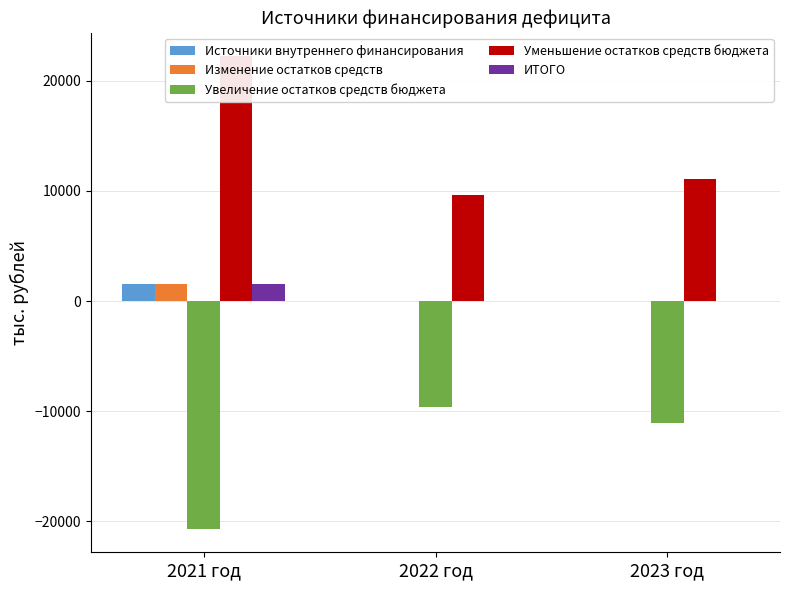

What are all the series names shown in the legend?

Источники внутреннего финансирования, Изменение остатков средств, Увеличение остатков средств бюджета, Уменьшение остатков средств бюджета, ИТОГО